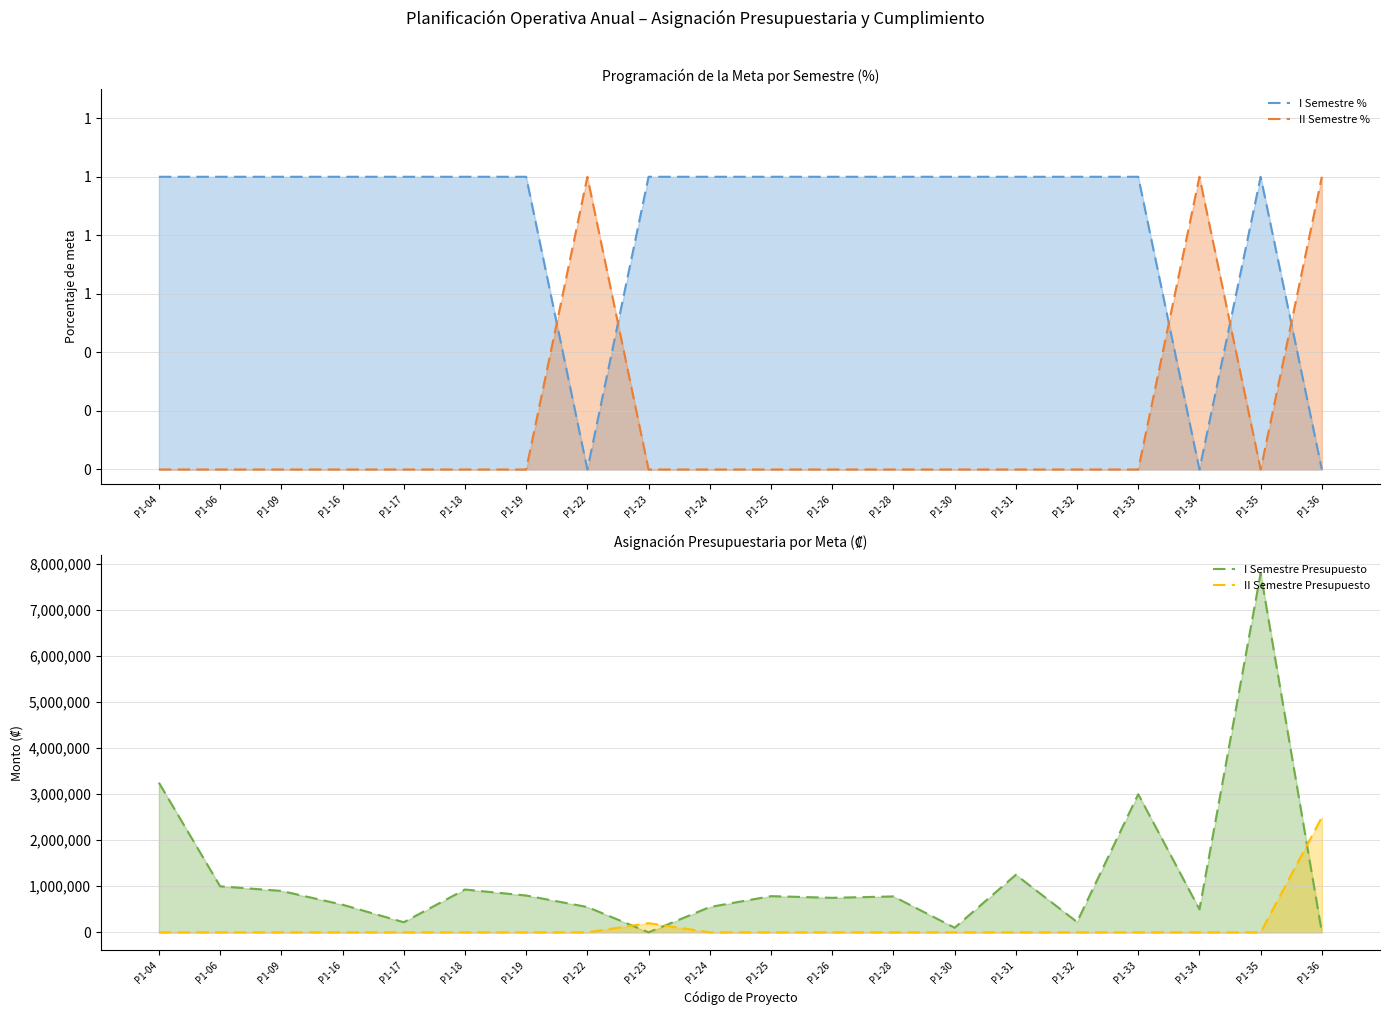

At how many categories does at least one series exceed 999973?

6